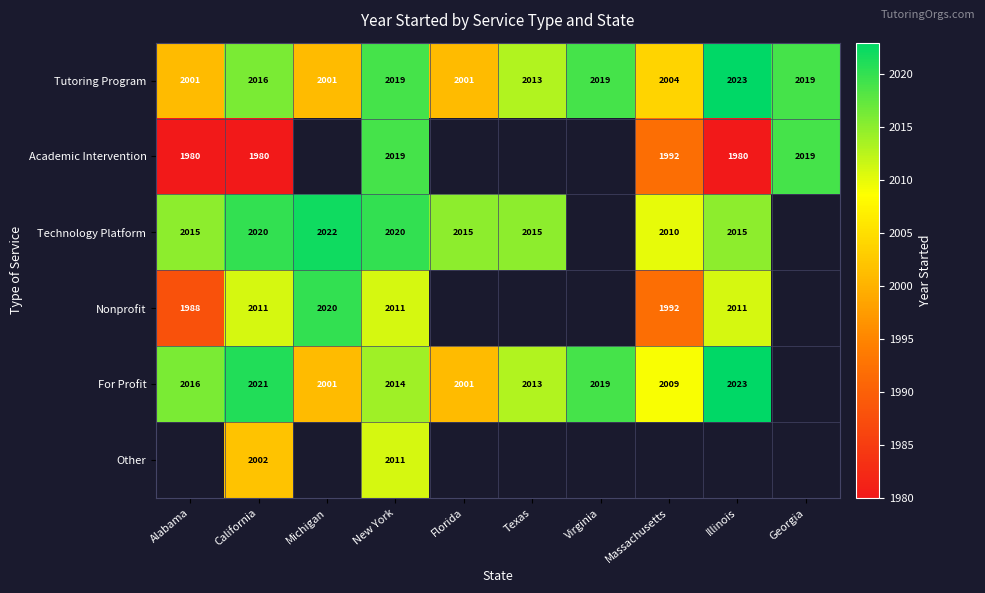

Is the value of Academic Intervention at Illinois greater than the value of Technology Platform at Florida?

No